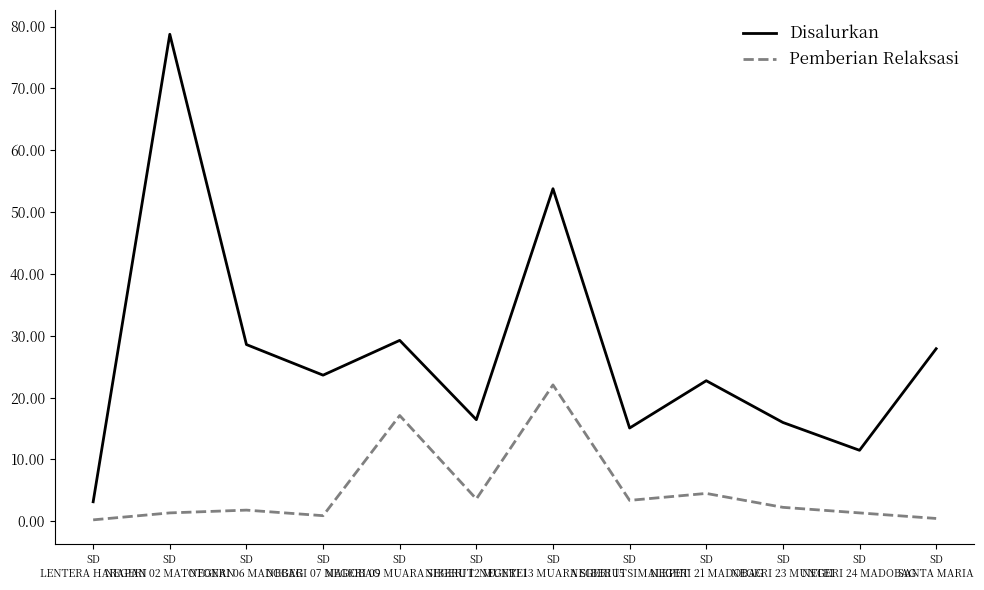

At which category is the sum across all series the highest?

SD
NEGERI 02 MATOTONAN